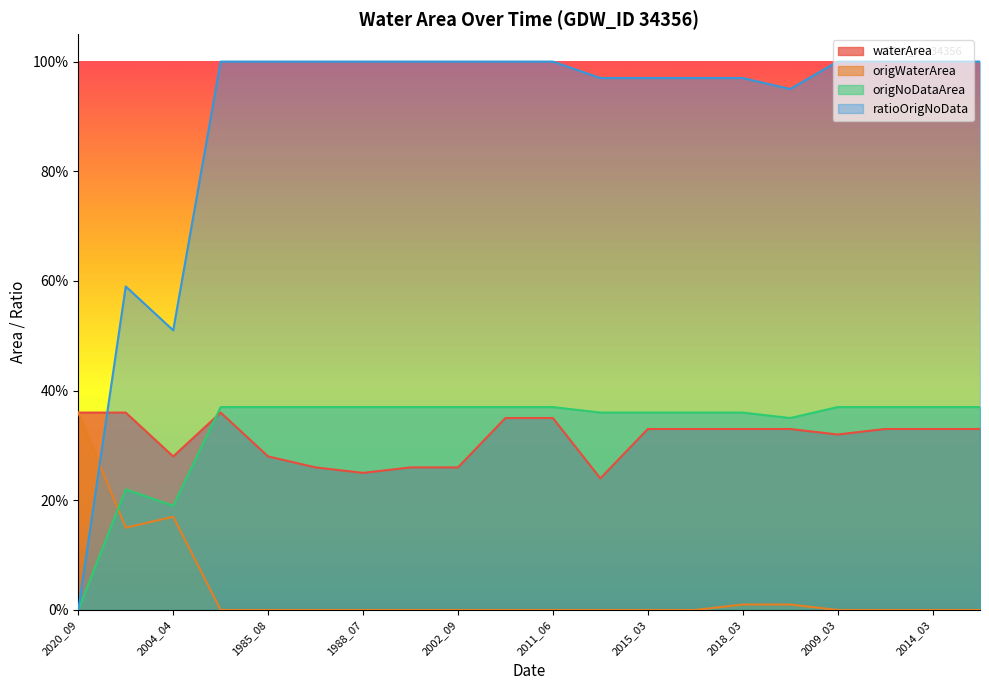

In origWaterArea, how many points are lower than both neighbors (excluding endpoints)?

1